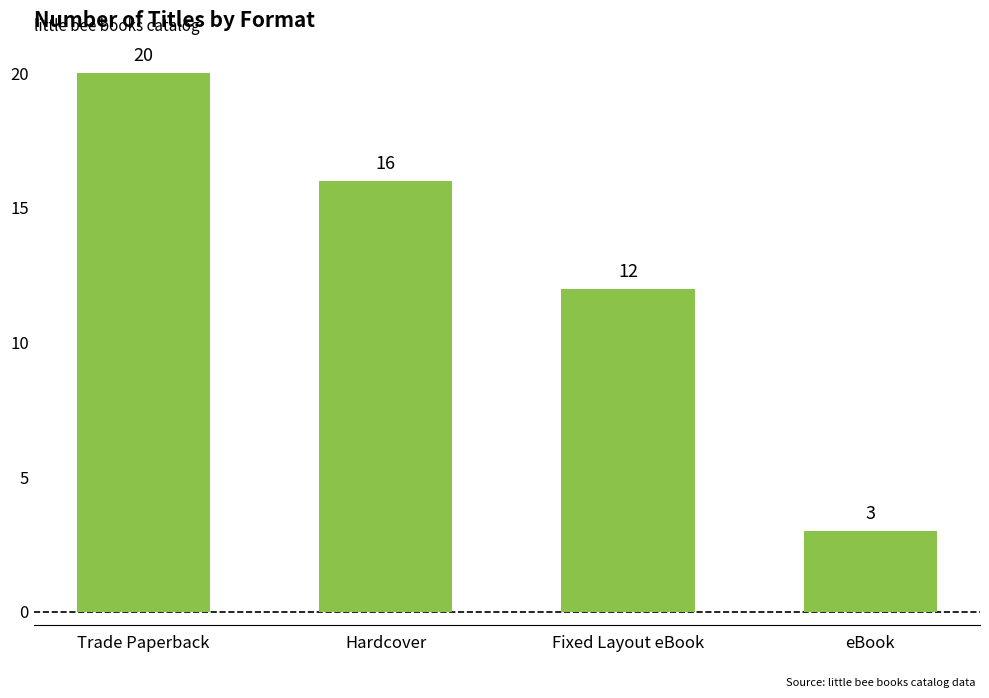

Rank the categories by value from lowest to highest.

eBook, Fixed Layout eBook, Hardcover, Trade Paperback